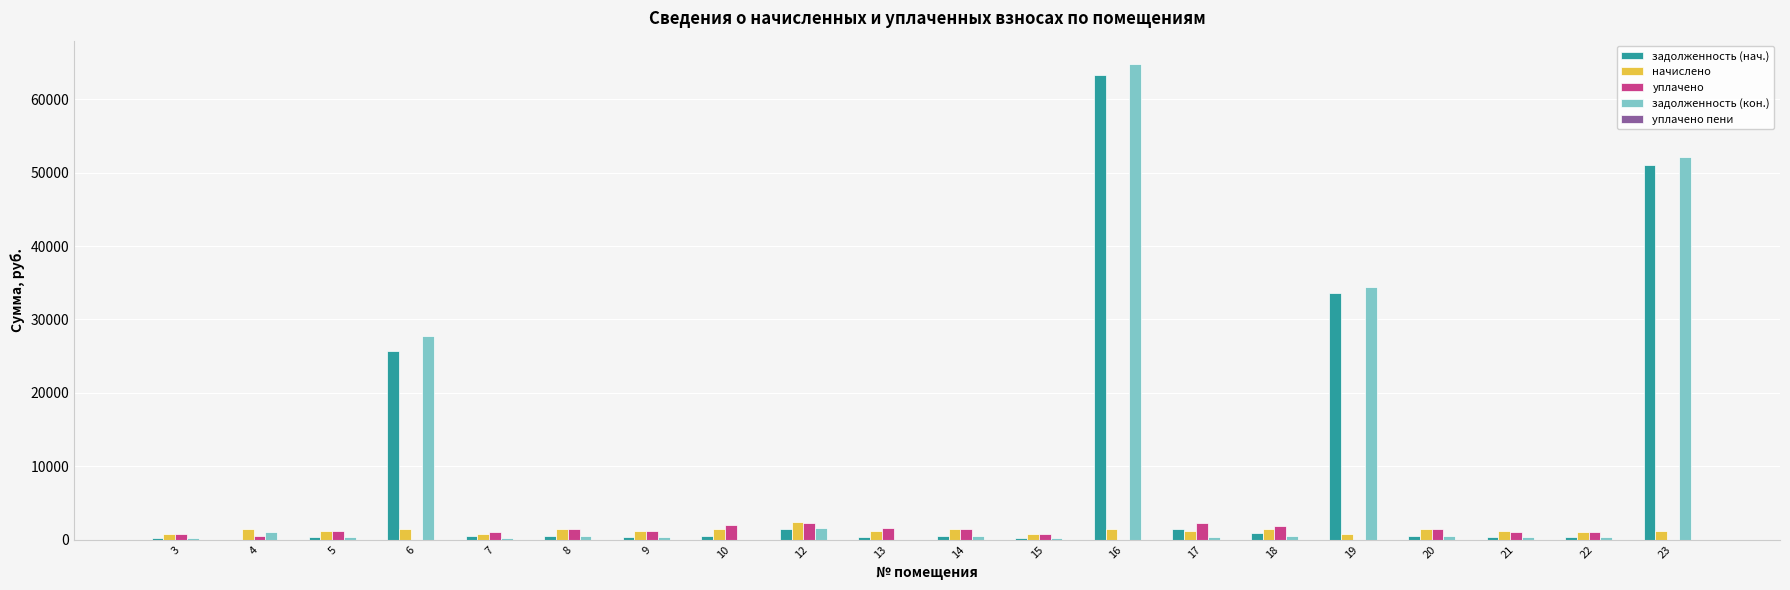

What is the difference between the задолженность (нач.) values at 10 and 16?

62818.6